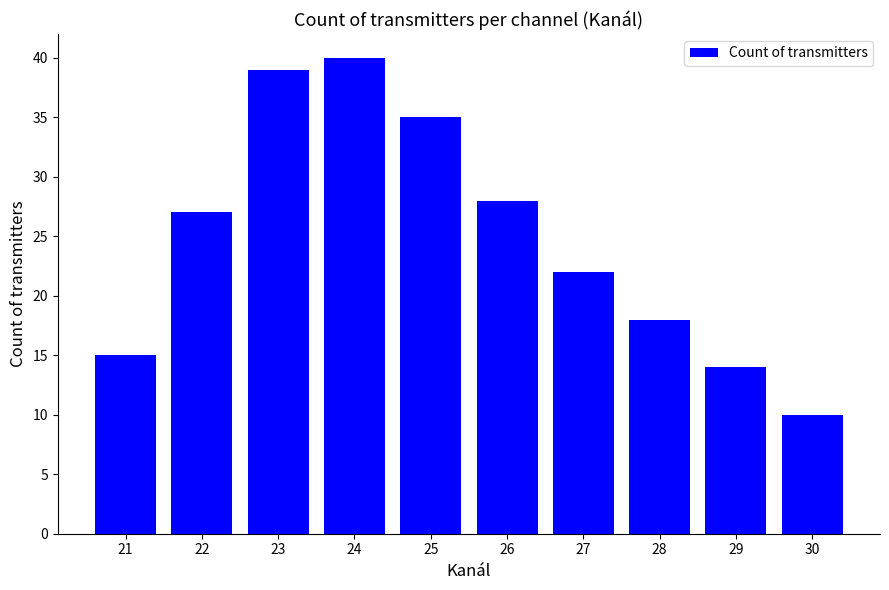

What is the difference between the maximum and minimum values?

30